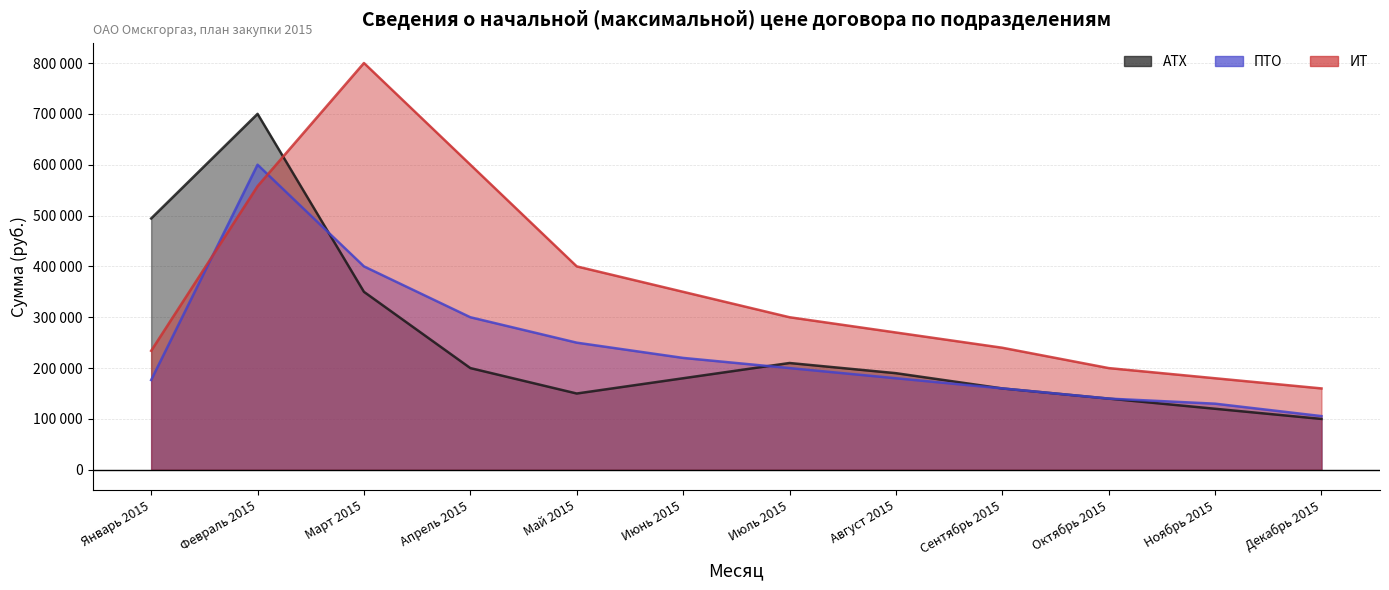

What are all the series names shown in the legend?

АТХ, ПТО, ИТ